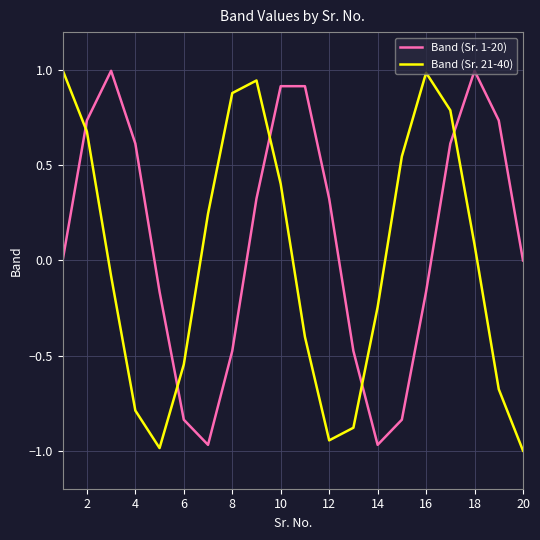

Which series has the largest total across all categories?

Band (Sr. 1-20)